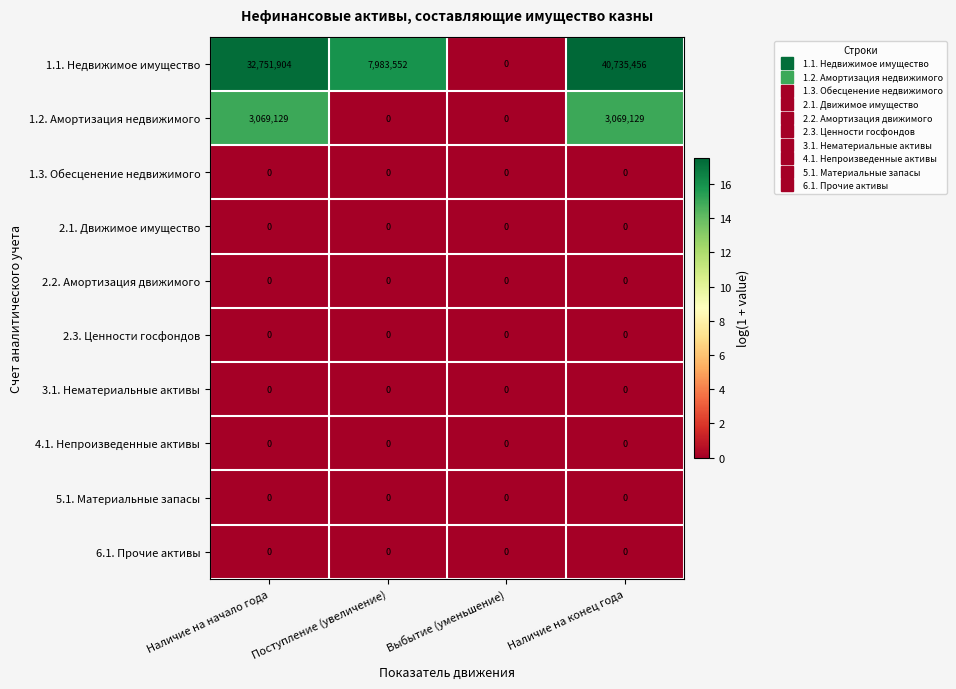

What is the sum of all 1.1. Недвижимое имущество values?

81470912